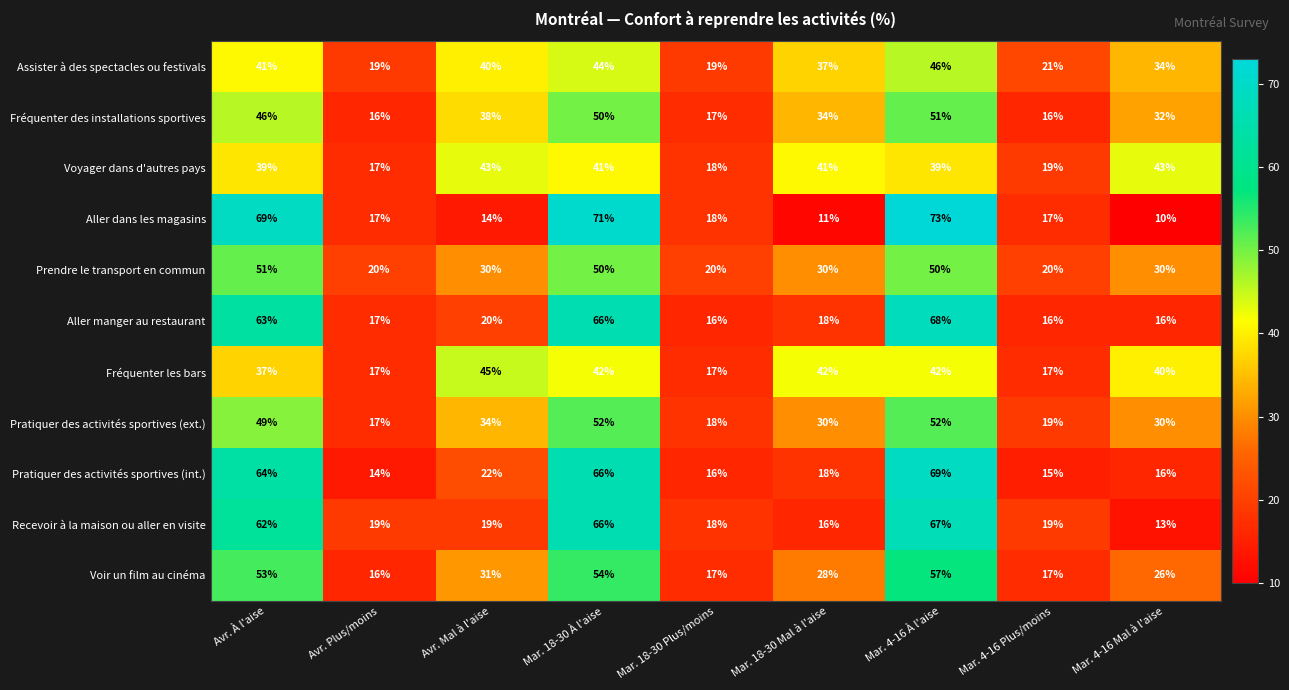

Which series changed the most between Mar. 4-16 À l'aise and Mar. 4-16 Plus/moins?

Aller dans les magasins